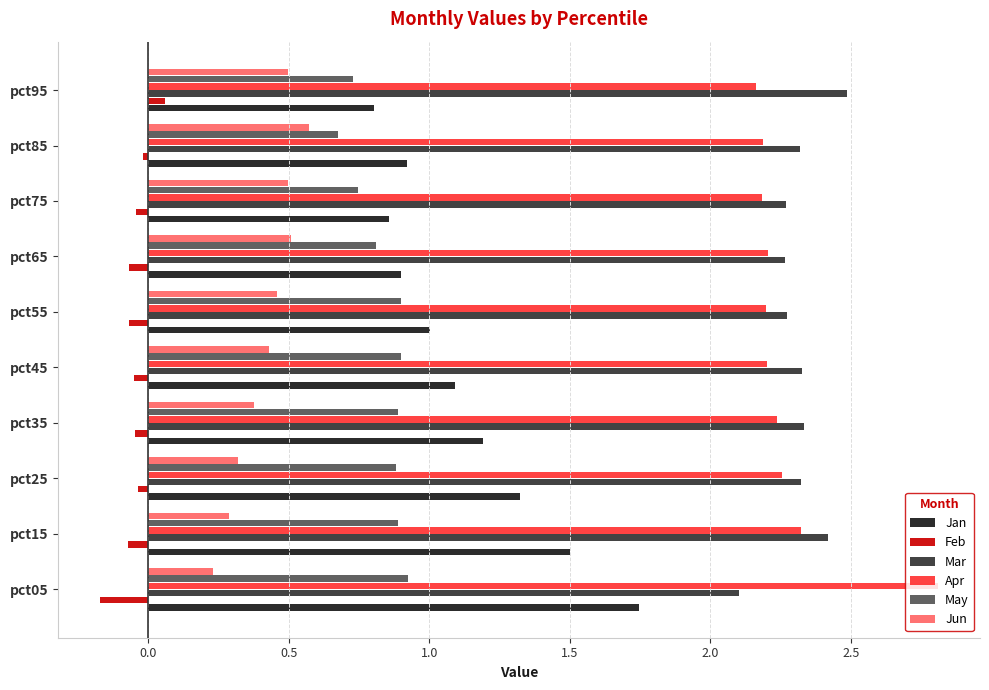

What is the highest value of the Mar series?

2.5